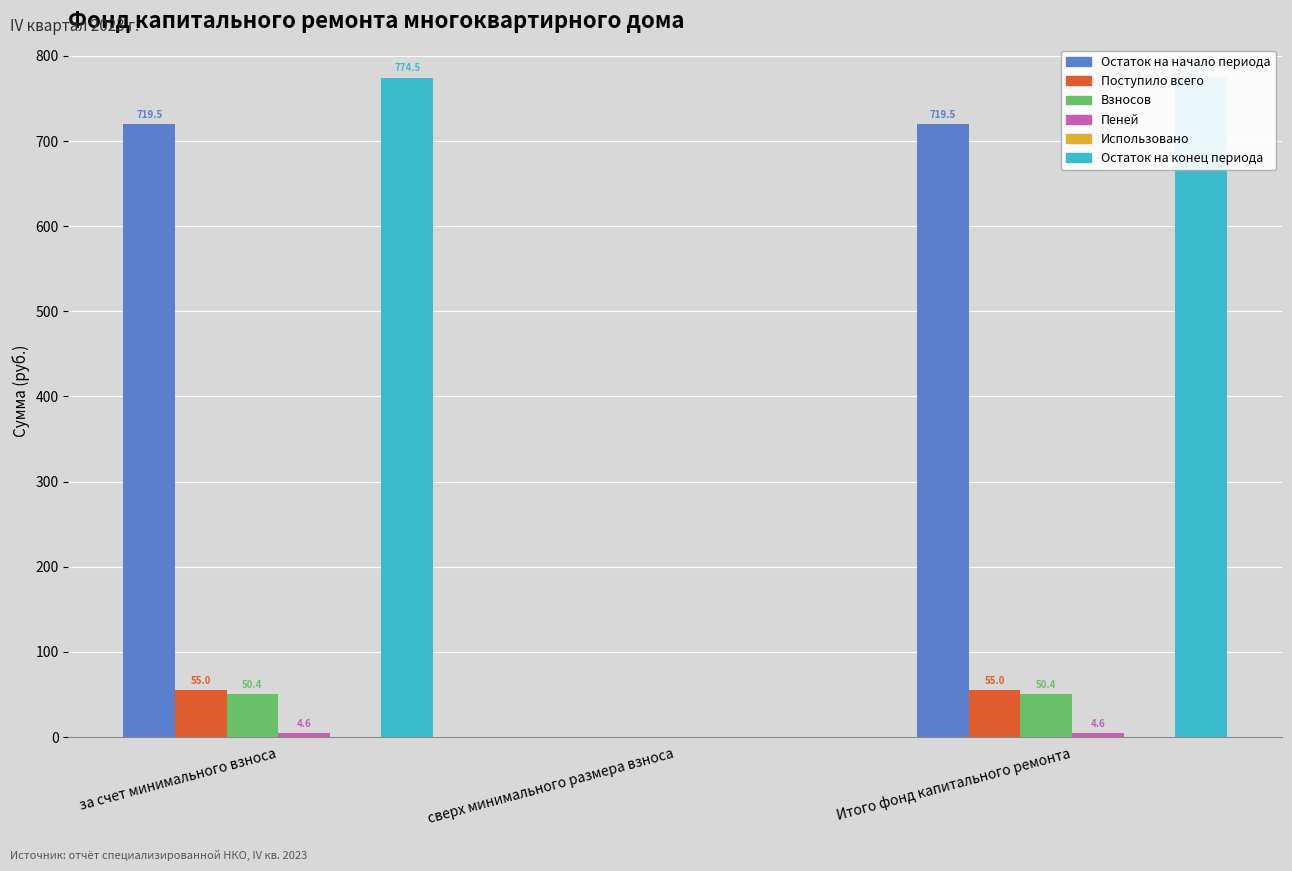

Rank the series by their maximum value, from lowest to highest.

Использовано, Пеней, Взносов, Поступило всего, Остаток на начало периода, Остаток на конец периода